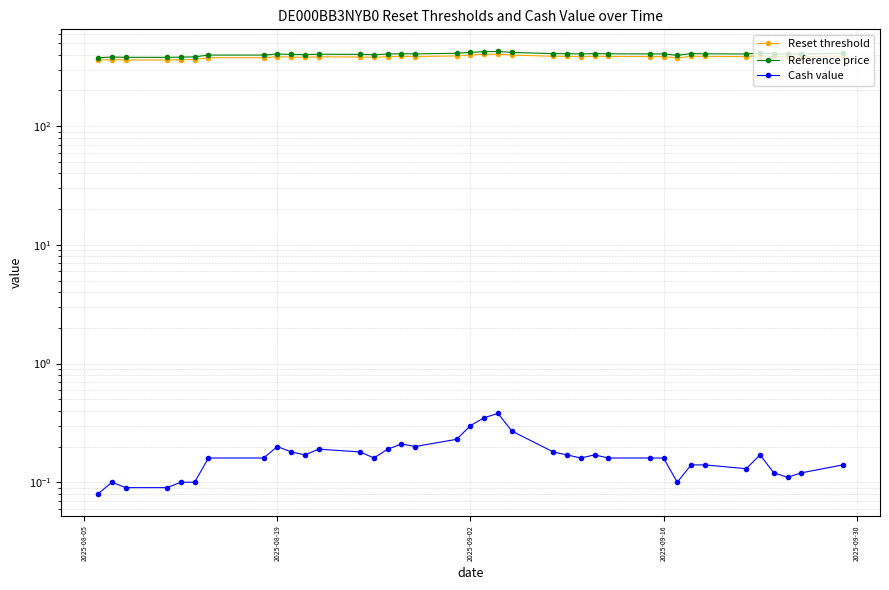

True or false: Reset threshold and Reference price intersect in this chart.

False